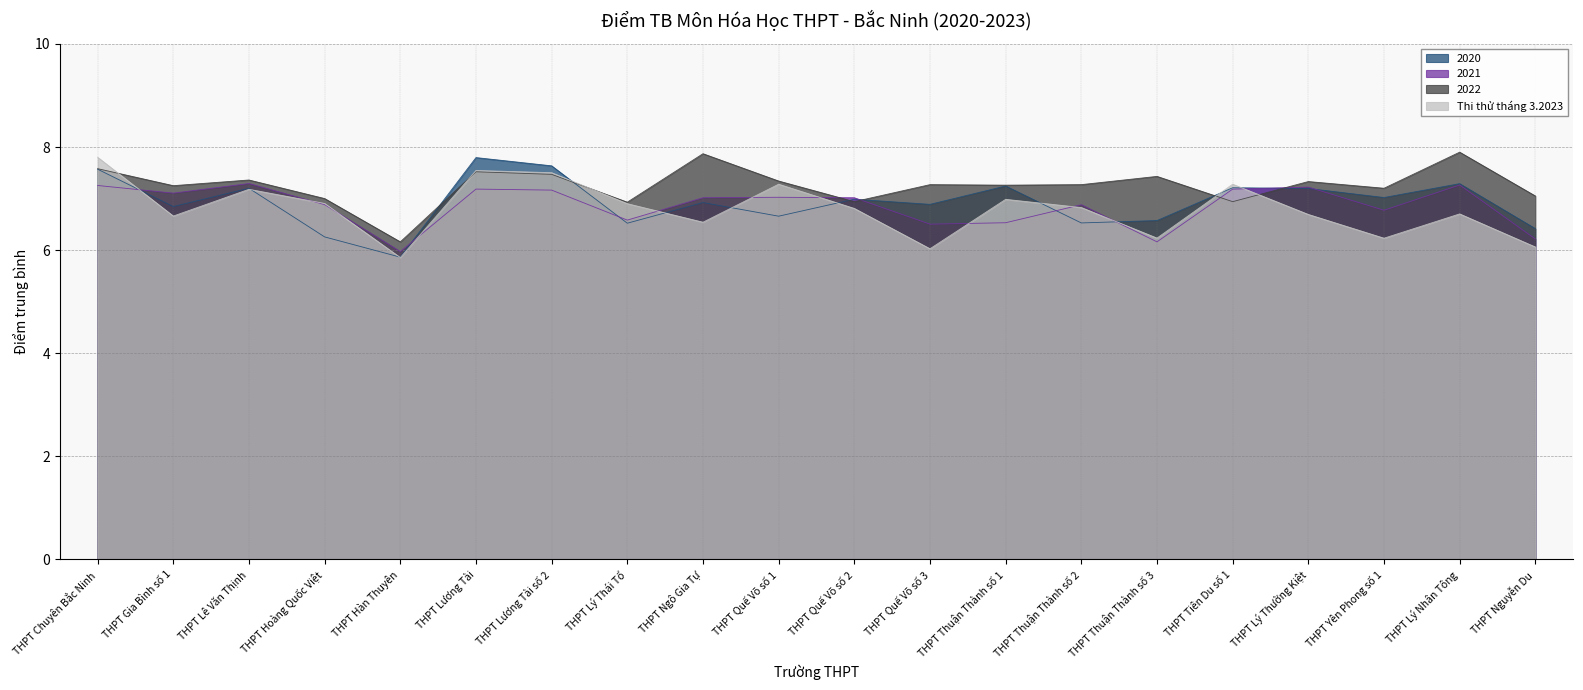

Rank the series by their maximum value, from highest to lowest.

2022, Thi thử tháng 3.2023, 2020, 2021